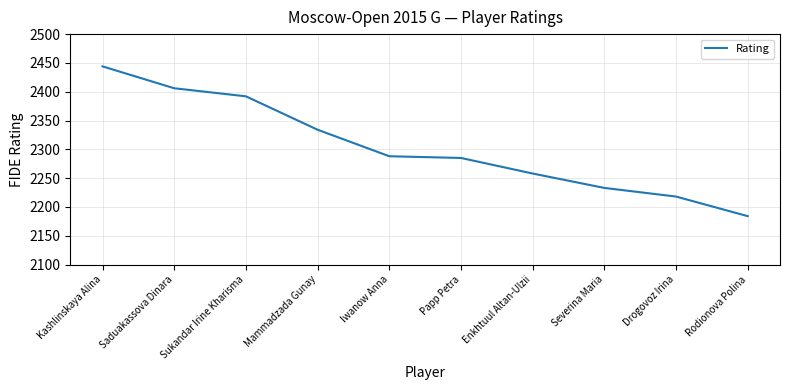

What is the sum of the values at Papp Petra and Iwanow Anna?

4573